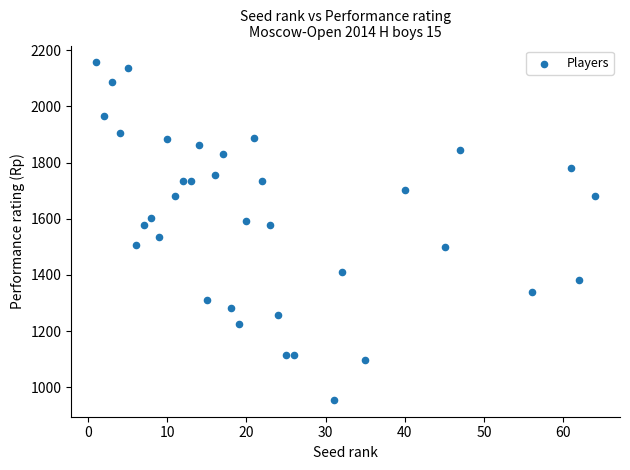

What is the range of Y values (max minus min)?

1200